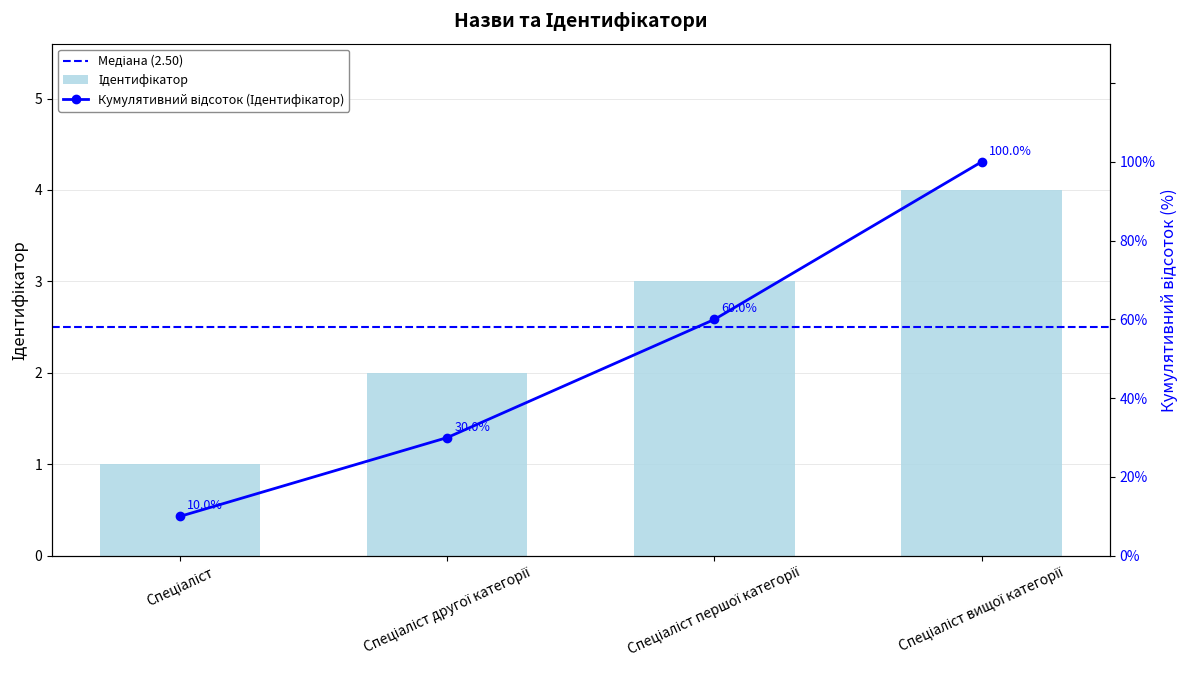

The value at Спеціаліст вищої категорії is 4. True or false?

True